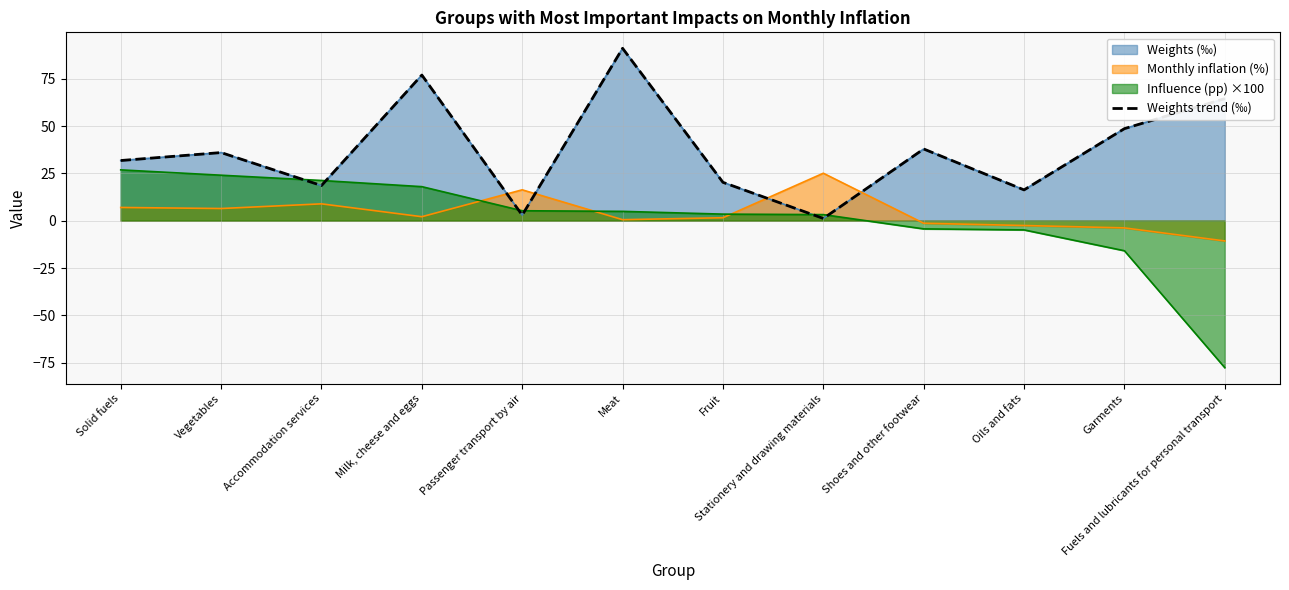

What is the average value?

37.2